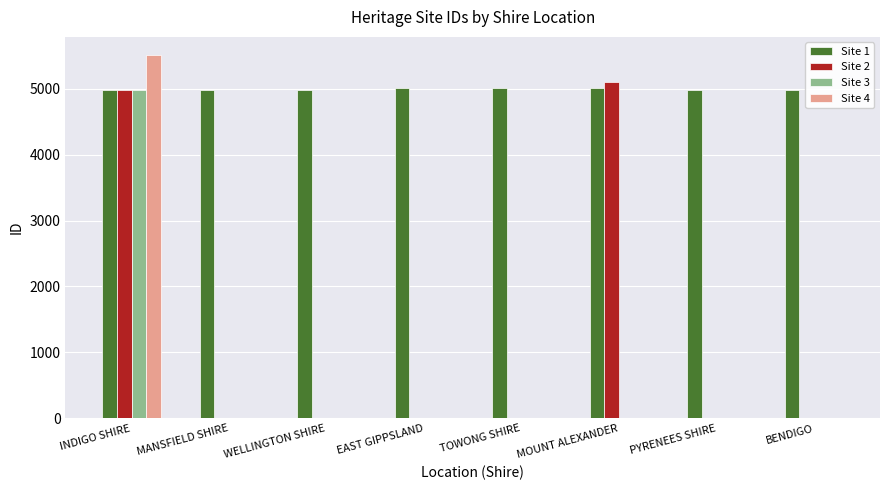

What is the maximum value shown in the chart?

5509